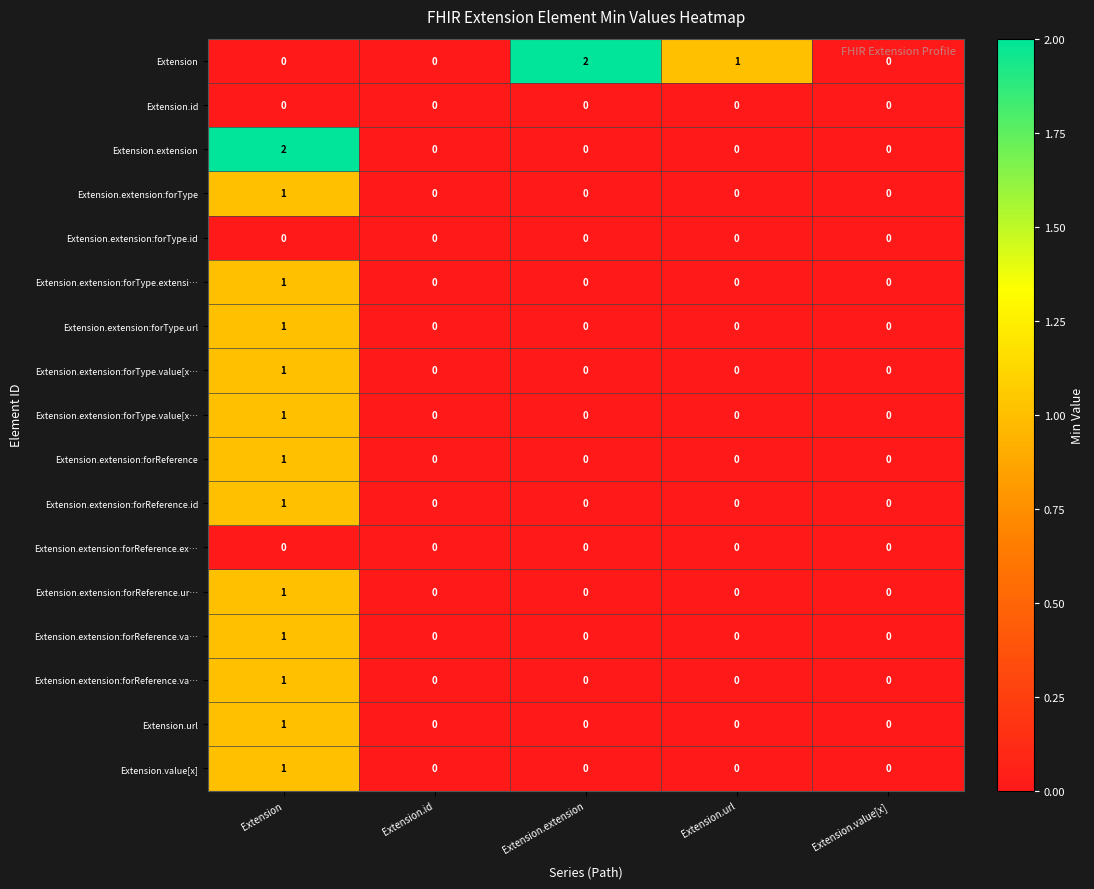

Between Extension and Extension.extension, which is larger?

Extension.extension